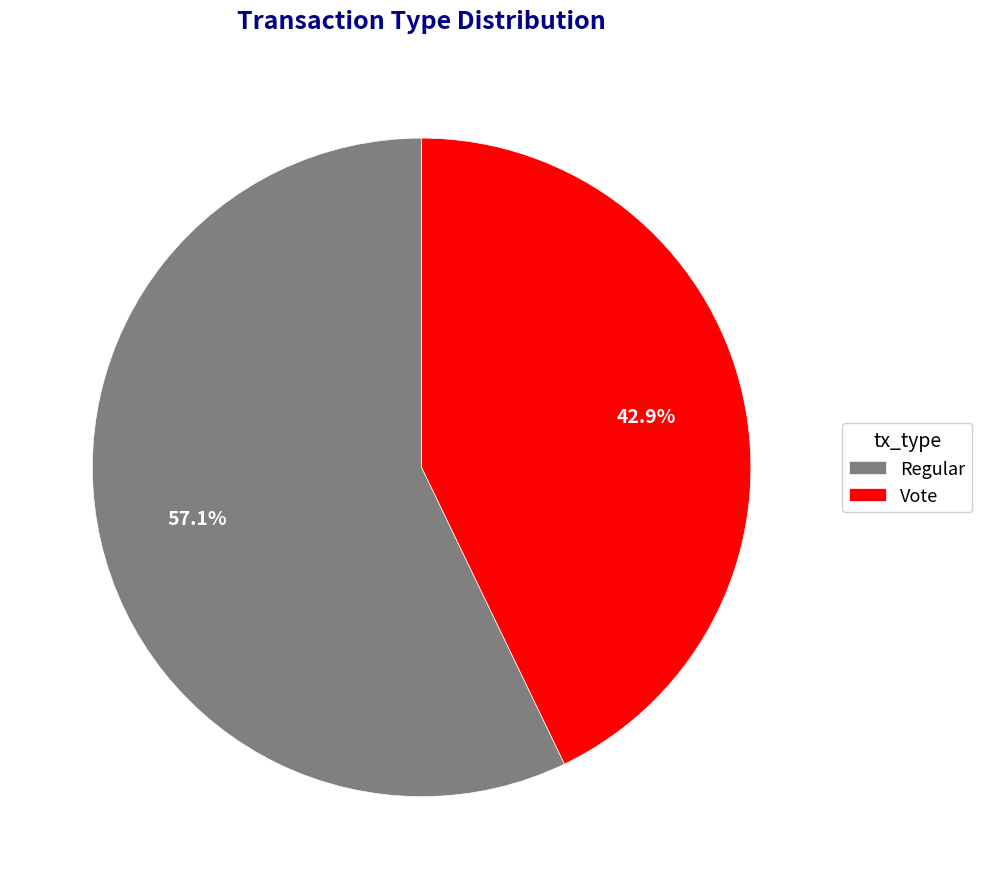

Approximately how many times larger is the value at Regular compared to Vote?

1.3